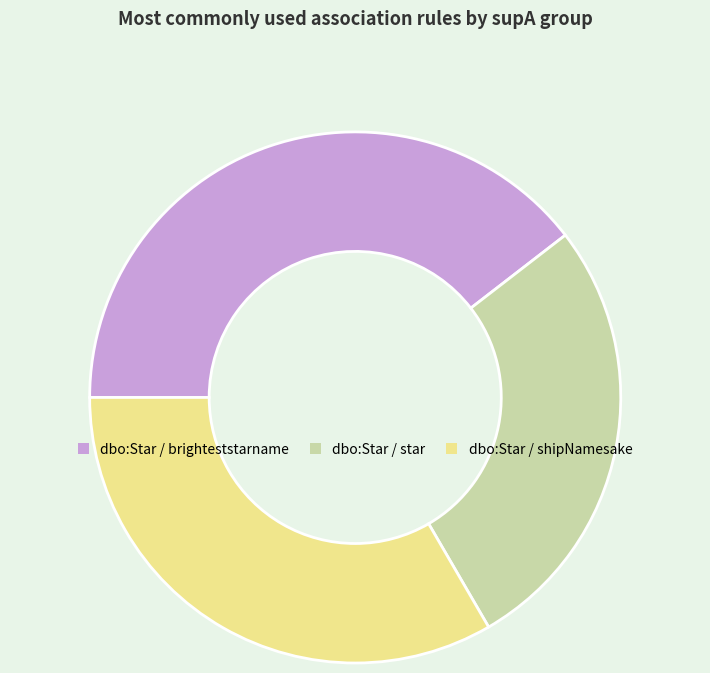

Is there a majority slice in this chart?

No